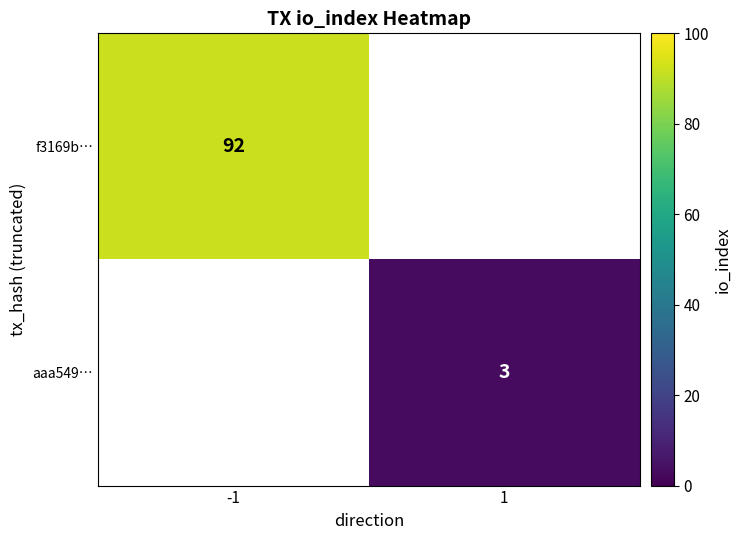

The f3169b… series shows 134 at -1. True or false?

False